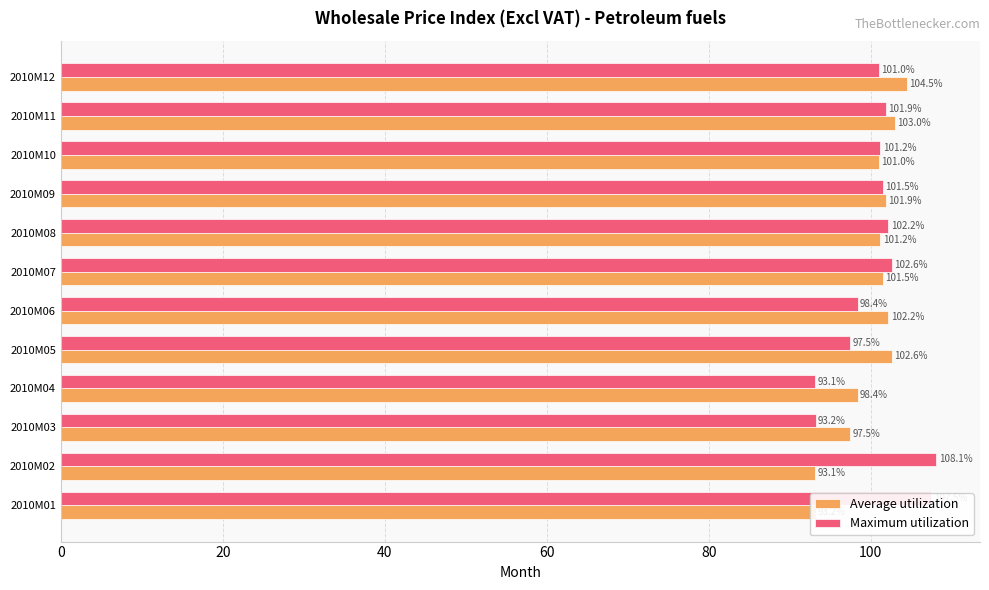

What is the difference between the maximum and minimum values in the Maximum utilization series?

15.0